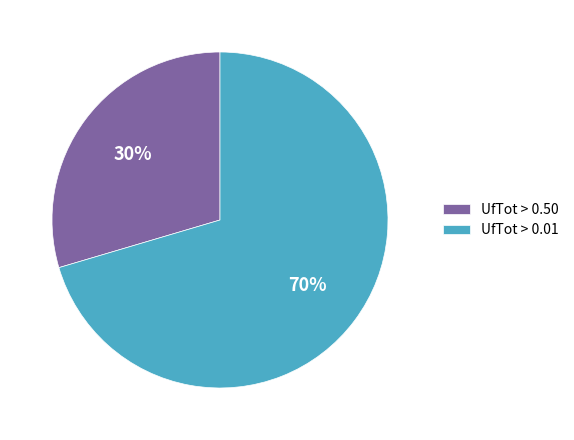

What is the smallest slice in the pie chart?

UfTot > 0.50